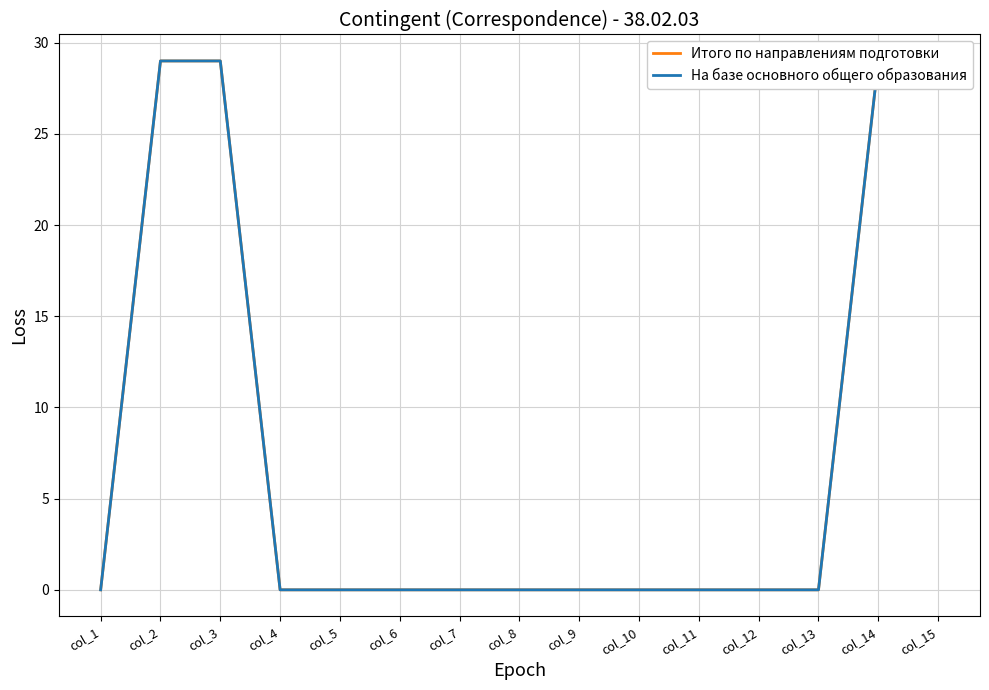

How many series are shown in this chart?

2